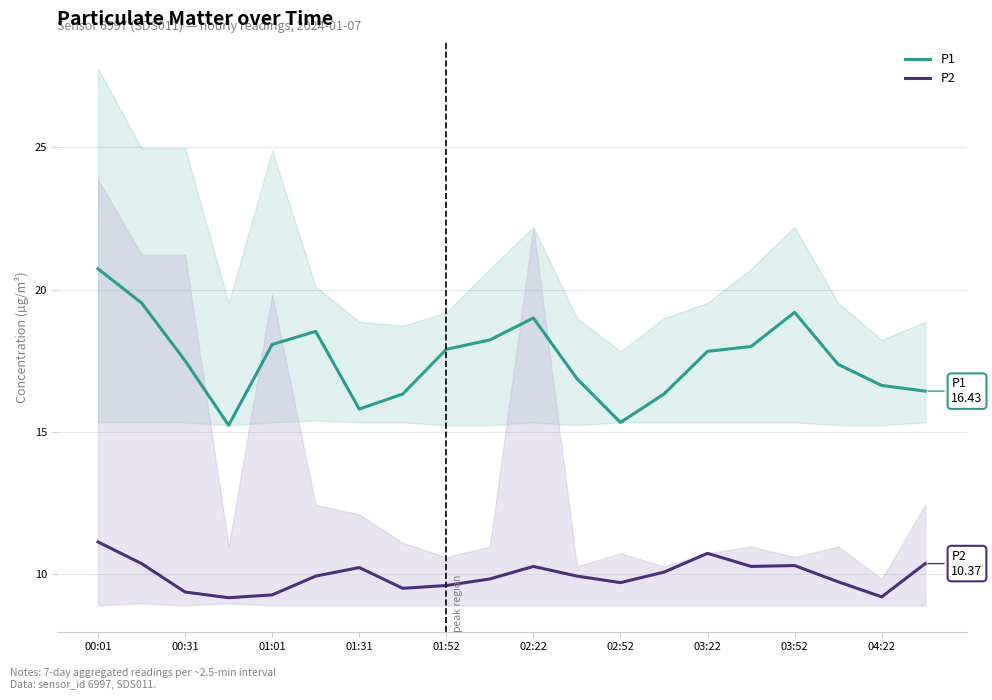

The value of P1 at 00:01 is 20.7. True or false?

True